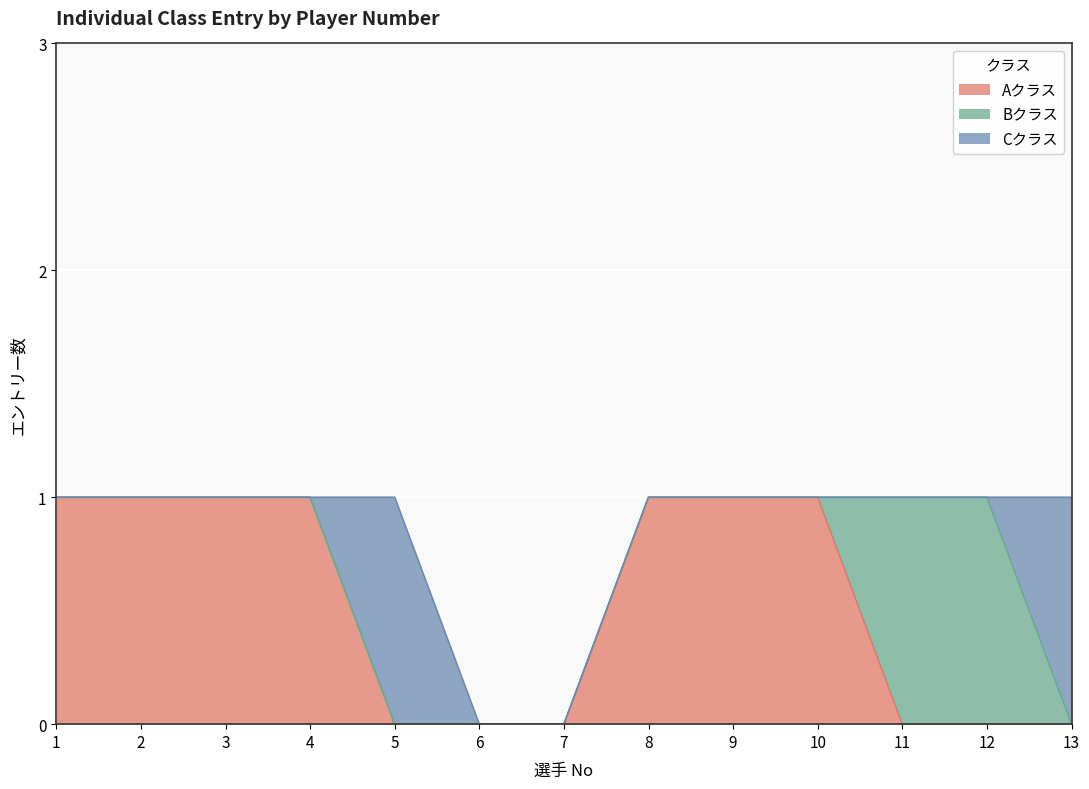

At which category is the sum across all series the highest?

1